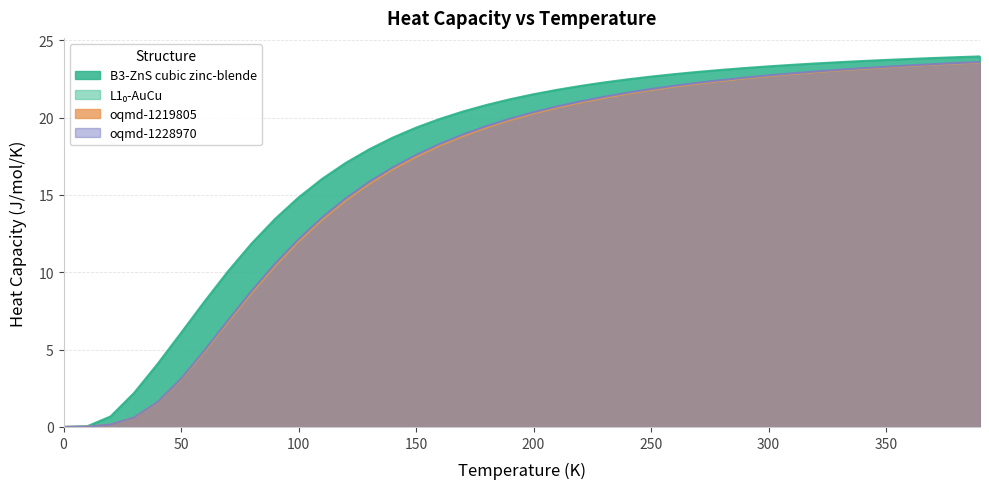

True or false: oqmd-1219805 a=4.0975 has a value of 11.2 at 240.0.

False